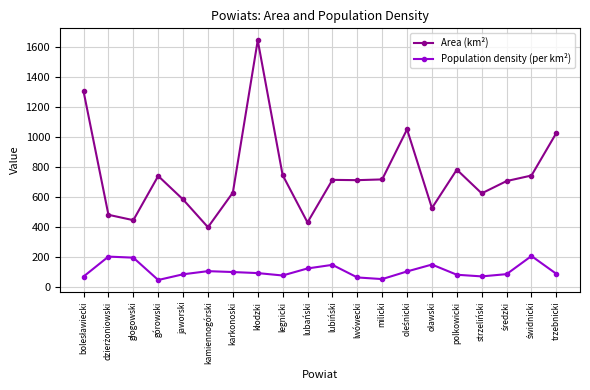

Which series has the largest range (max minus min)?

Area (km²)